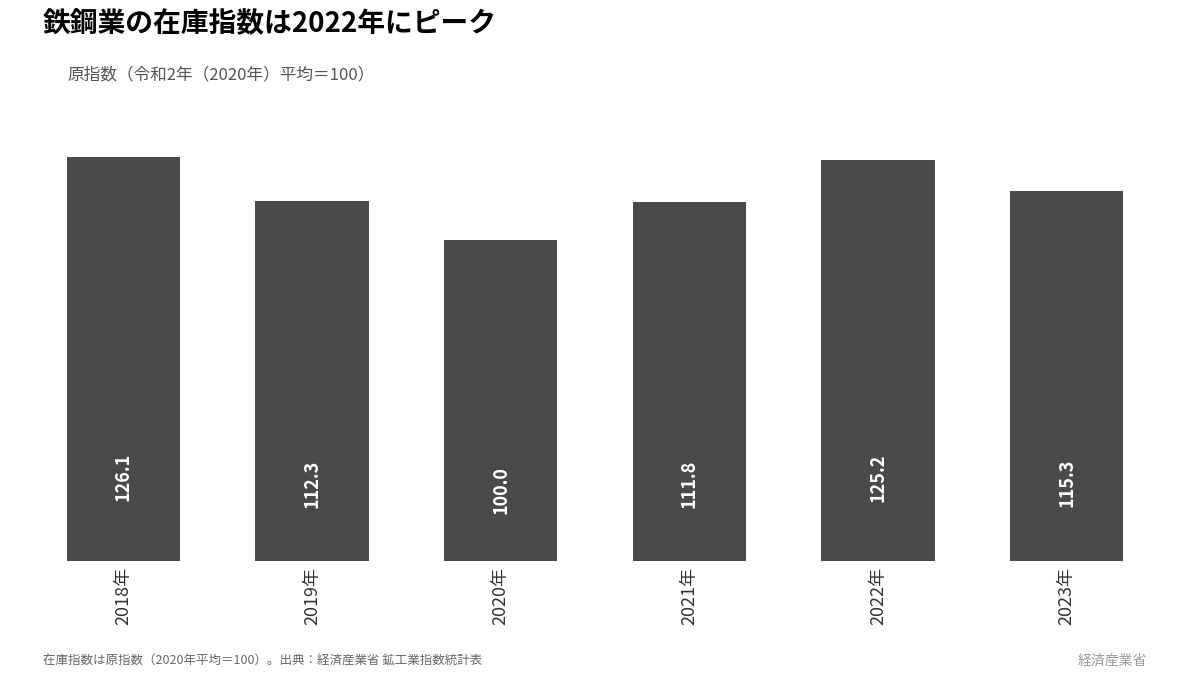

What is the smallest value displayed?

100.0